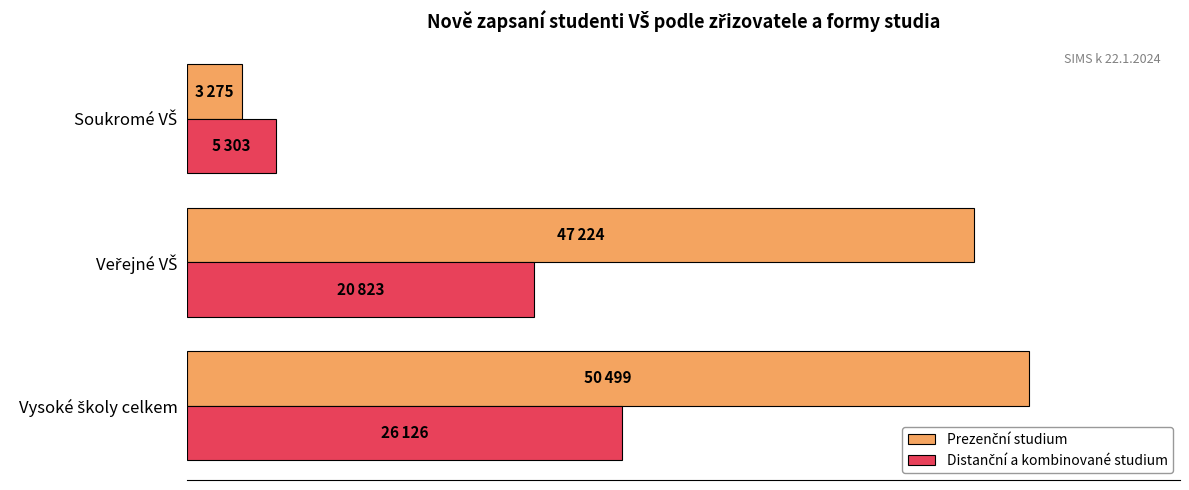

What is the value of the Distanční a kombinované studium bar at the 2nd from the left?

20823